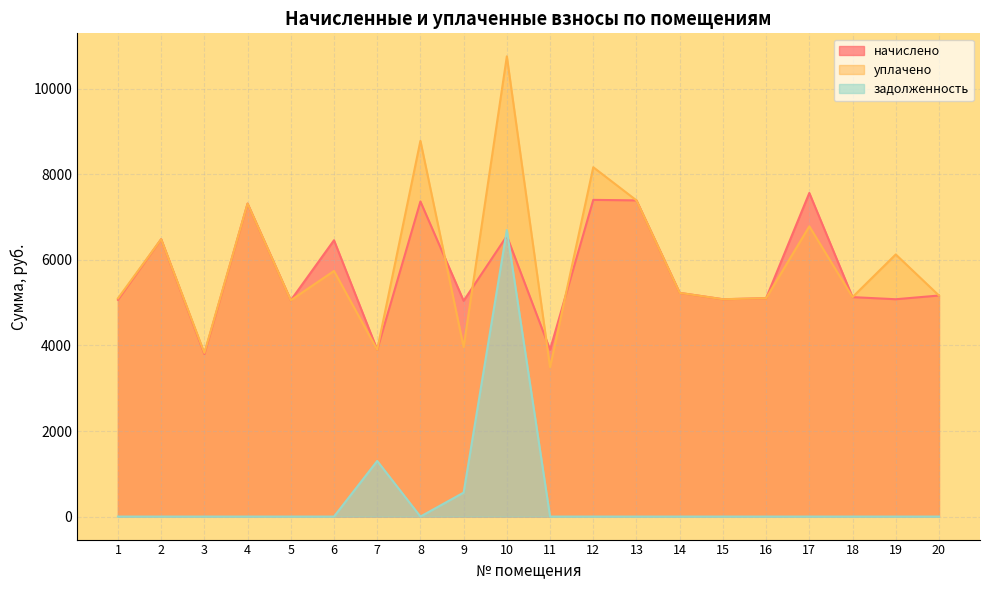

Reading left to right, extract all data points from this chart.

начислено: 5067.4	6483.1	3800.5	7315.4	5054.9	6458.4	3899.9	7365.1	5042.5	6557.8	3899.9	7402.3	7390.1	5228.8	5079.8	5104.6	7563.8	5129.5	5079.8	5166.7
уплачено: 5100.4	6483.1	3825.3	7315.4	5055.7	5740.8	3899.9	8782.3	3962.6	10757.0	3489.9	8165.2	7390.1	5228.8	5079.8	5104.6	6784.3	5129.5	6126.8	5166.7
задолженность: 0.0	0.0	0.0	0.0	0.0	0.0	1300.0	0.0	560.3	6697.1	0.0	0.0	0.0	0.0	0.0	0.0	0.0	0.0	0.0	0.0